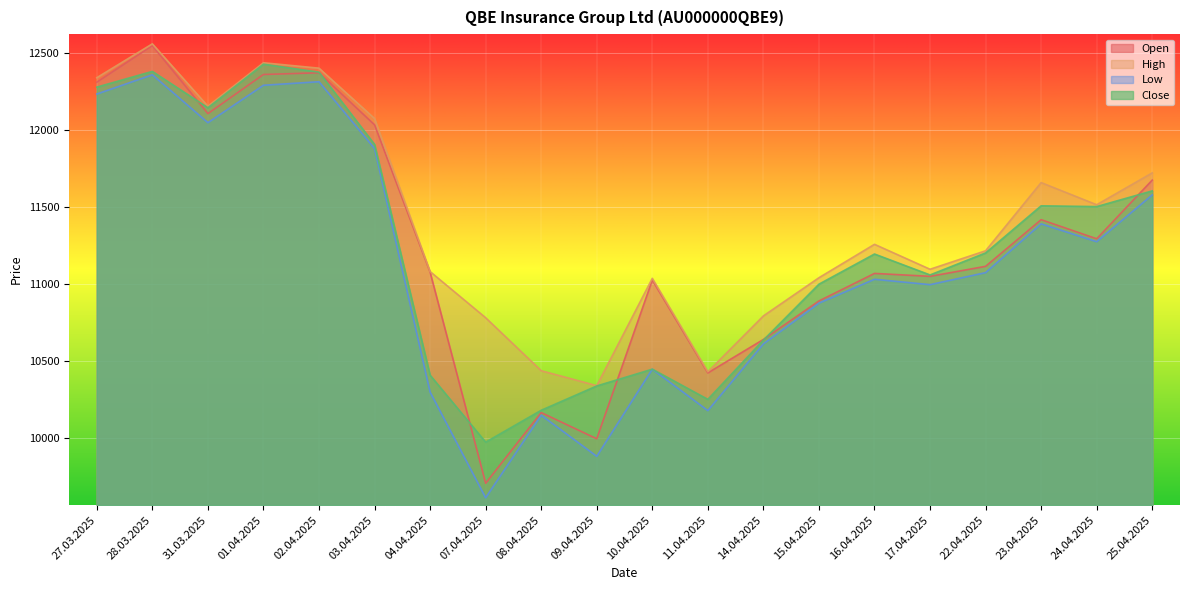

What are all the series names shown in the legend?

Open, High, Low, Close